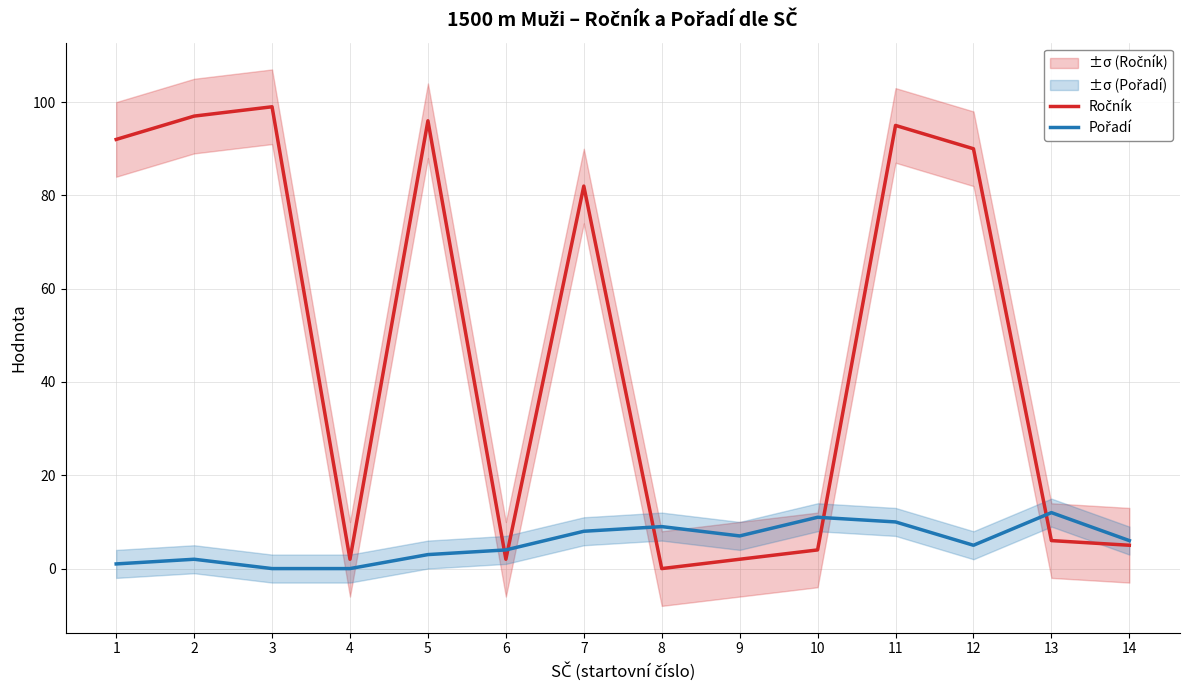

At which category does Pořadí reach its first local valley?

9